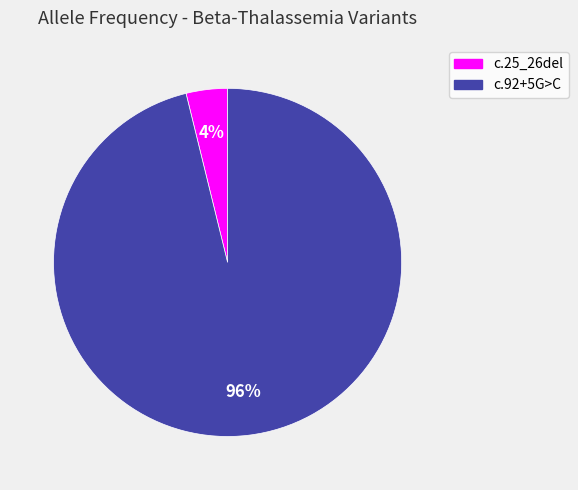

Is there any slice that represents more than half of the pie?

Yes